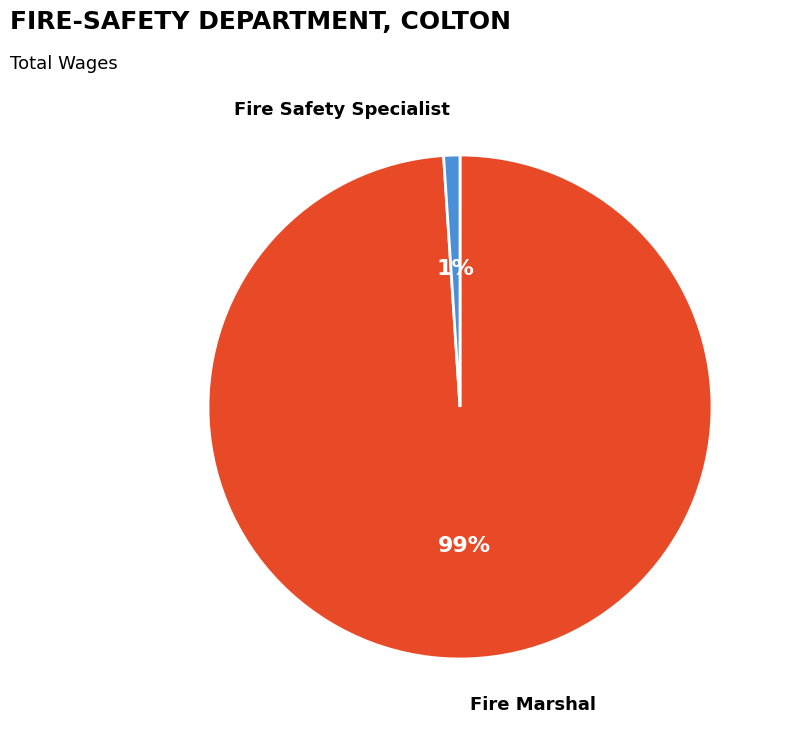

Is there a majority slice in this chart?

Yes